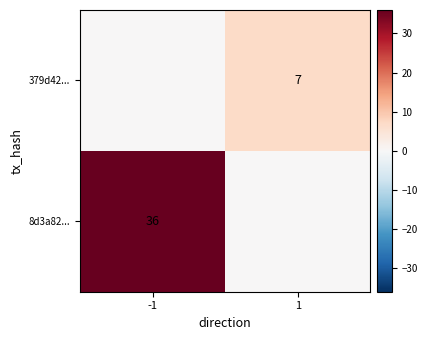

At -1, list the series in order from largest to smallest.

8d3a82..., 379d42...